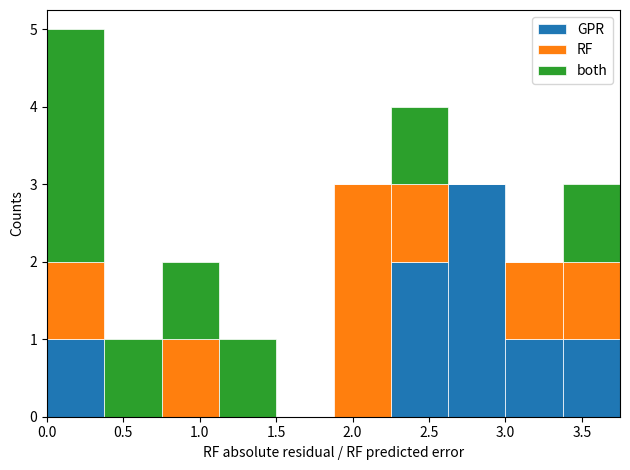

Which range on the x-axis has the tallest stacked bar (by total height)?

0.000 to 0.375